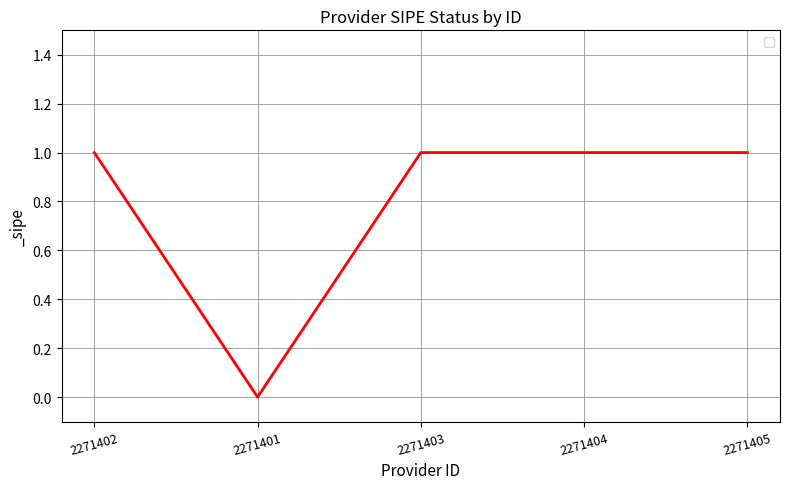

What position from the left is 2271402?

1